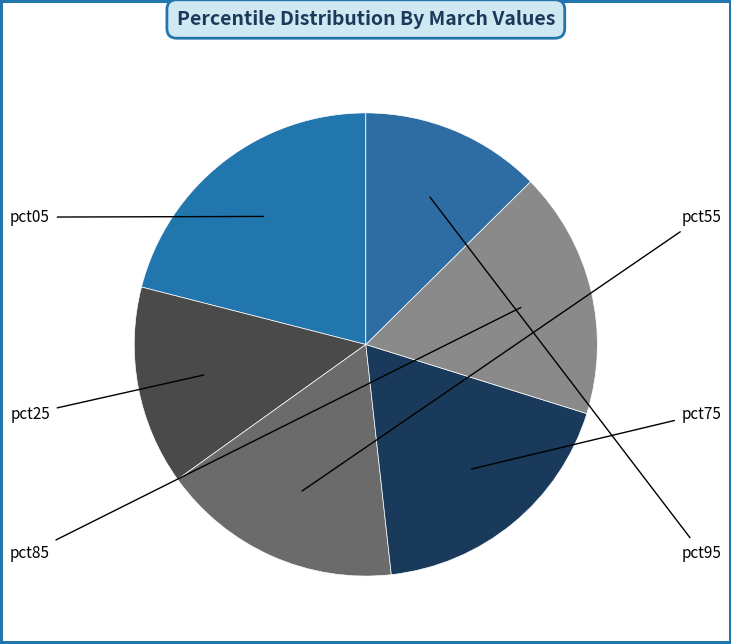

To the nearest percent, what is the combined percentage of pct75 and pct25?

32%